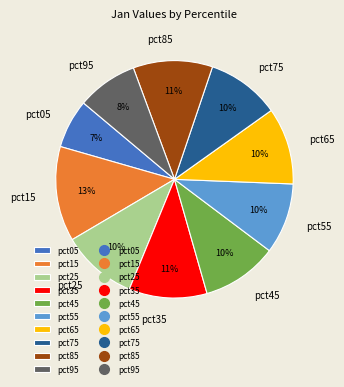

Combined, do pct95 and pct55 account for over 50%?

No